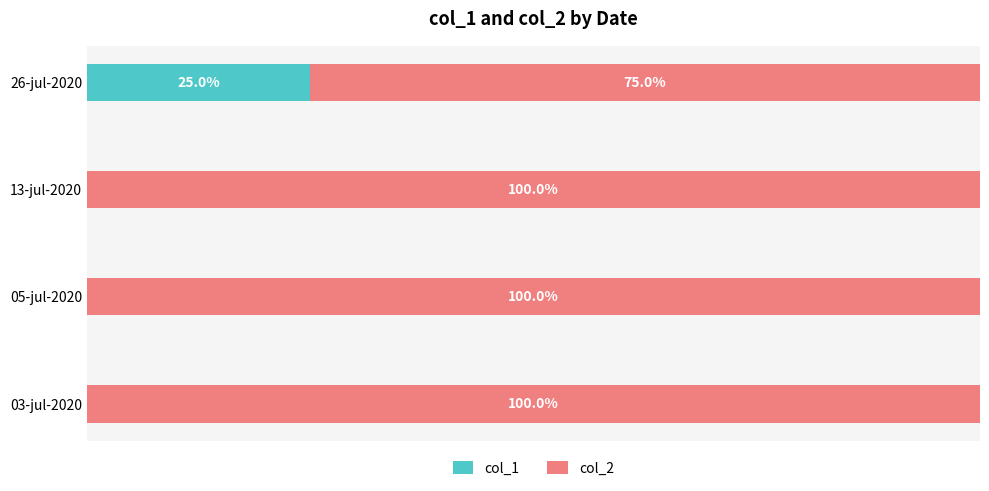

At which label does col_1 reach its peak?

26-jul-2020